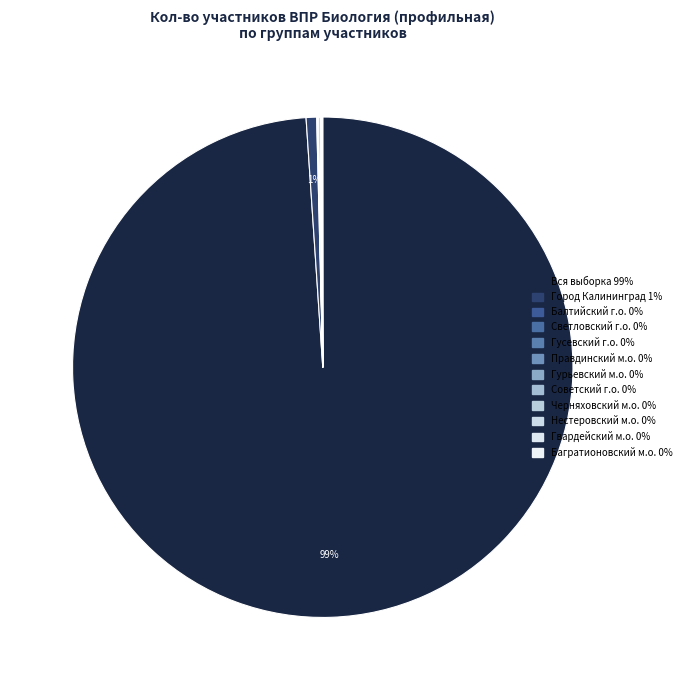

Rank the categories by value from highest to lowest.

Вся выборка, Городской округ «Город Калининград», Гурьевский муниципальный округ, Черняховский муниципальный округ, Балтийский городской округ, Гвардейский муниципальный округ, Гусевский городской округ, Правдинский муниципальный округ, Багратионовский муниципальный округ, Советский городской округ, Нестеровский муниципальный округ, Светловский городской округ